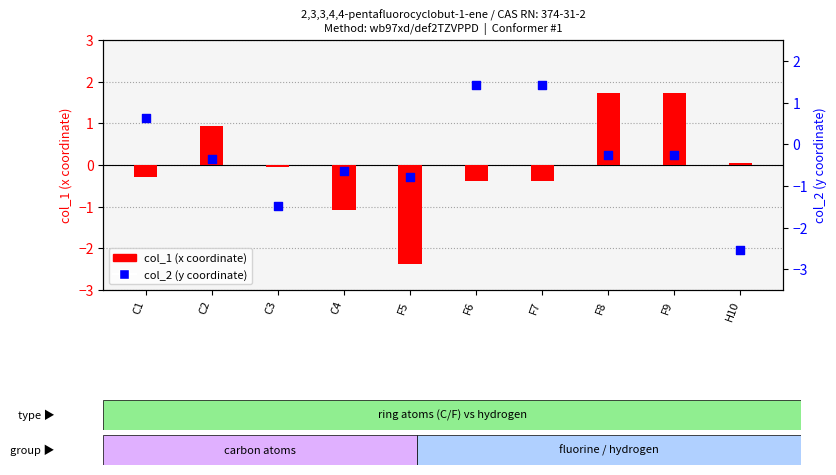

Which series contains the highest Y value?

col_1 (x-coord)